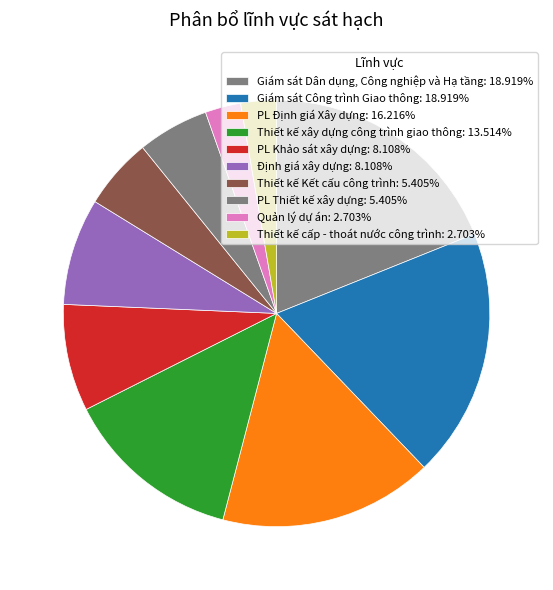

What is the ratio of the value at Thiết kế xây dựng công trình giao thông to the value at PL Định giá Xây dựng?

0.8